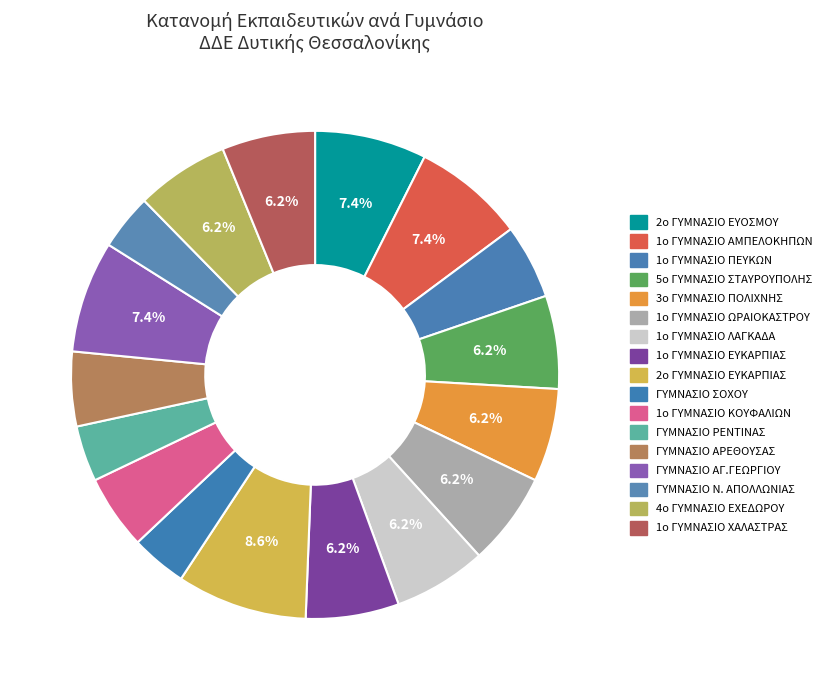

How many segments does this pie chart have?

17